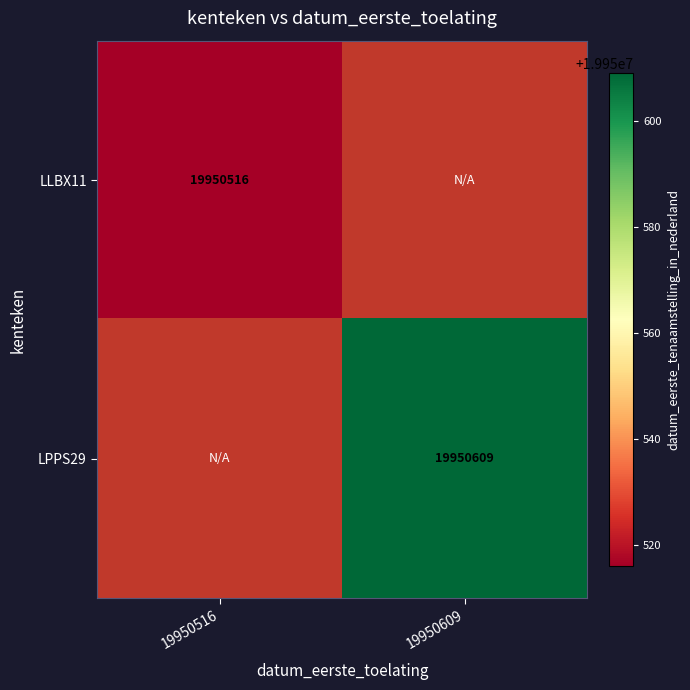

The LLBX11 series shows 19950516 at 19950516. True or false?

True